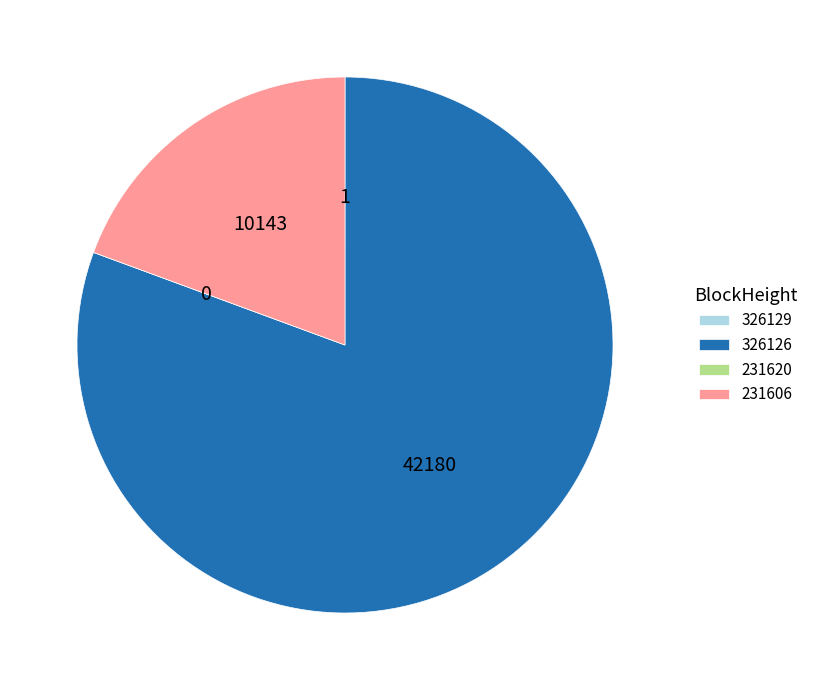

The 326126 slice represents 88% of the pie. True or false?

False